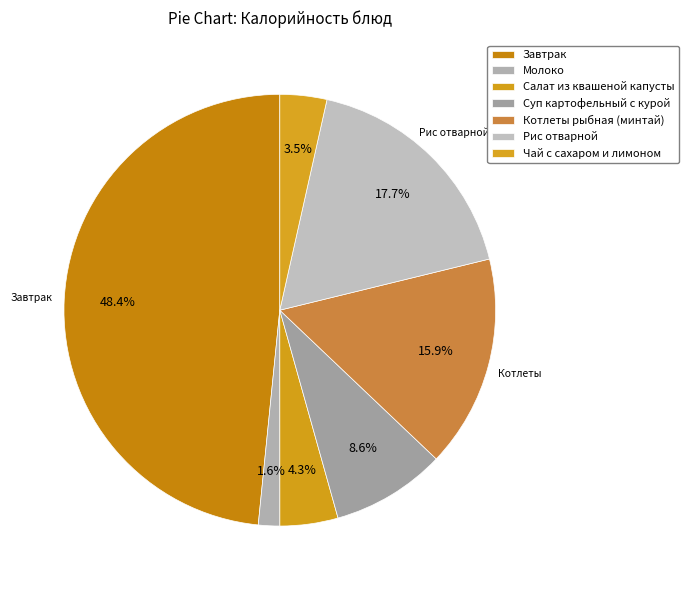

How many segments does this pie chart have?

7